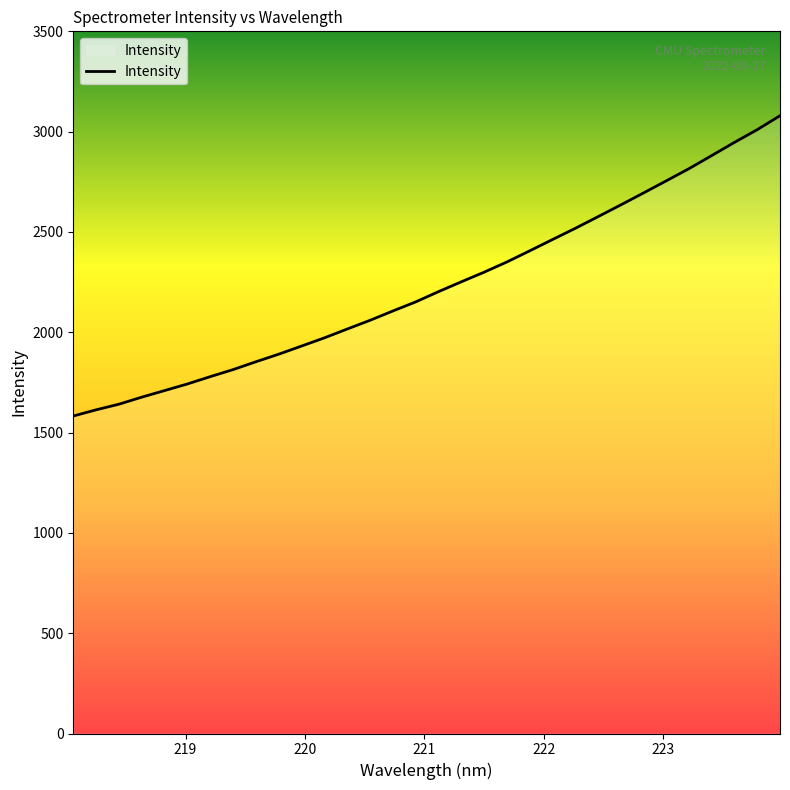

What is the smallest value displayed?

1582.6